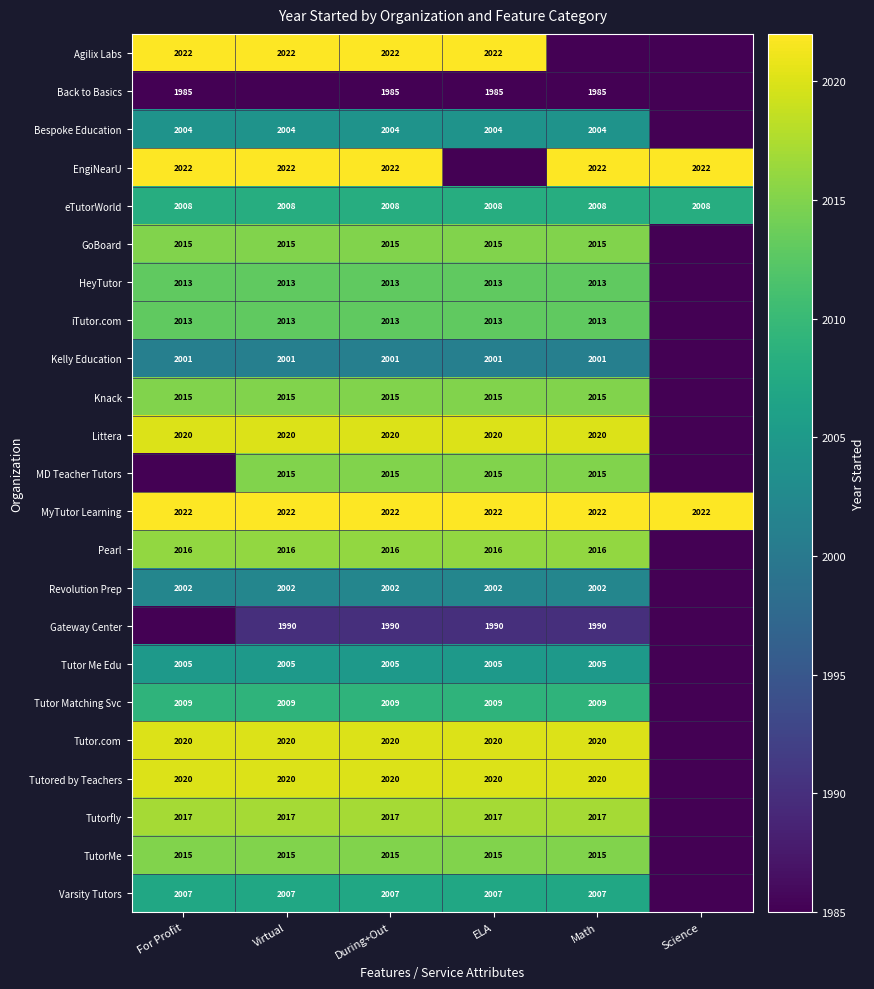

Is the value of Knack at For Profit greater than the value of Tutored by Teachers at Virtual?

No